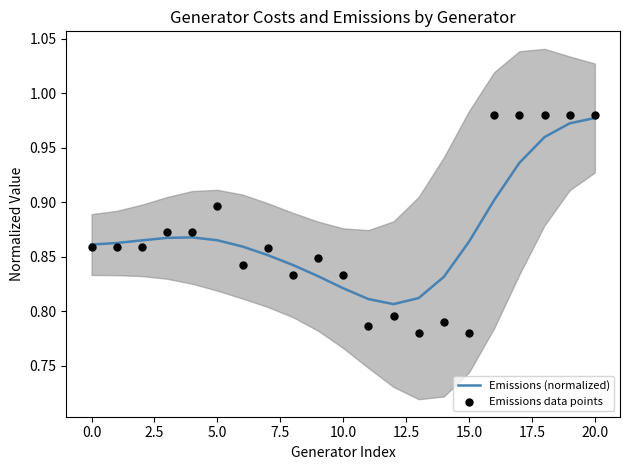

Which series has the largest Y range (max minus min)?

Emissions data points